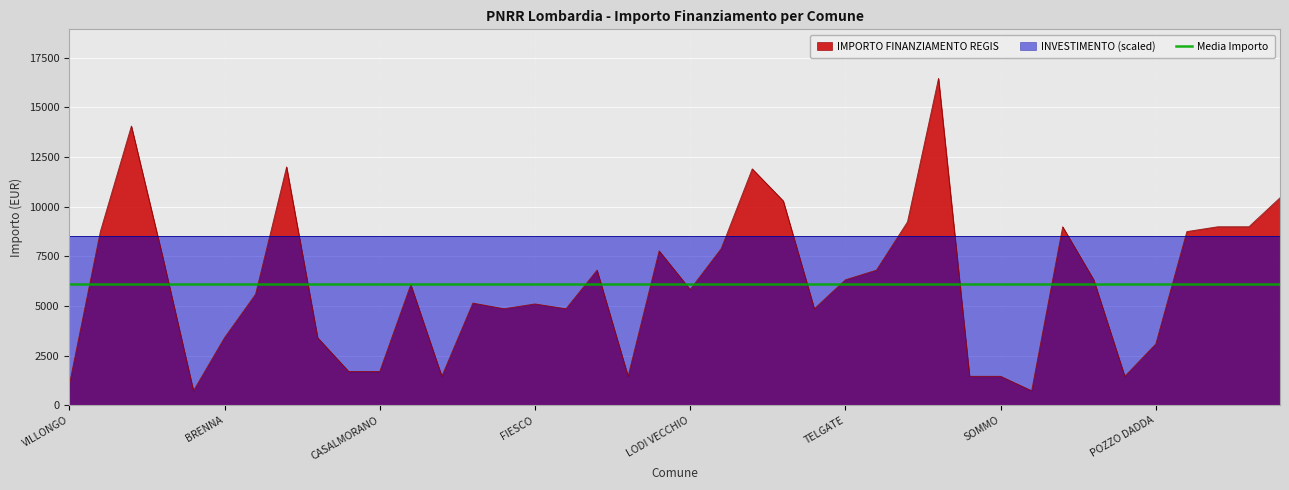

What is the sum of all values?

243716